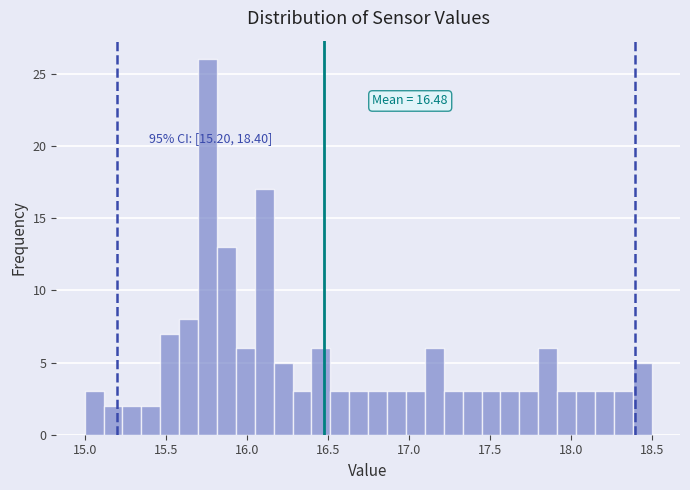

Read against the x-axis, roughly where is the centre of the tallest bar?

15.75